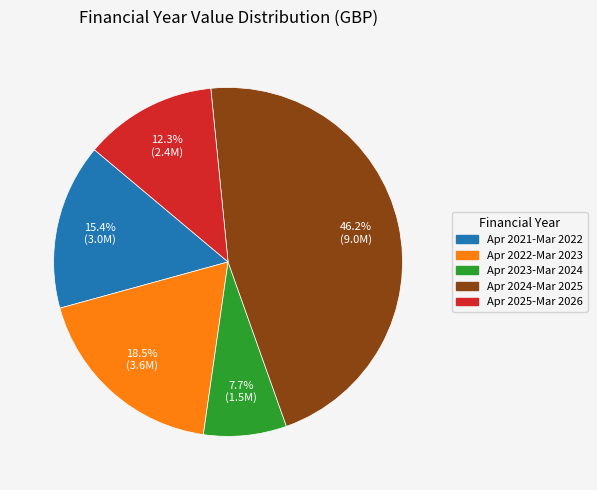

Does any single category account for the majority?

No